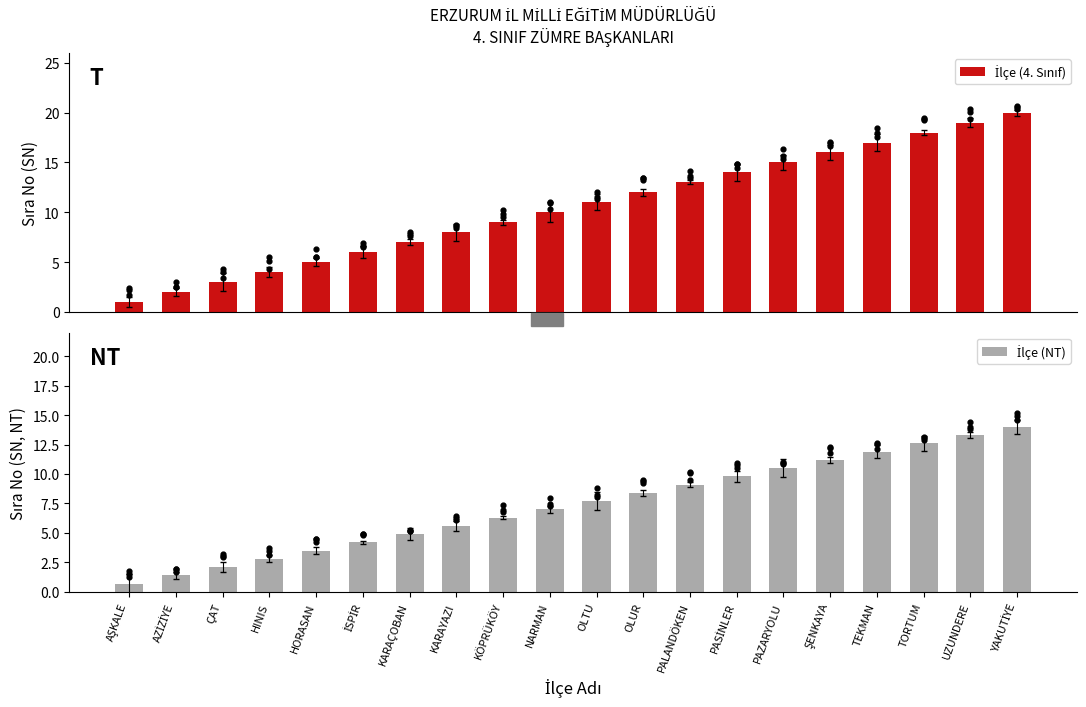

At which category is the sum across all series the highest?

YAKUTİYE